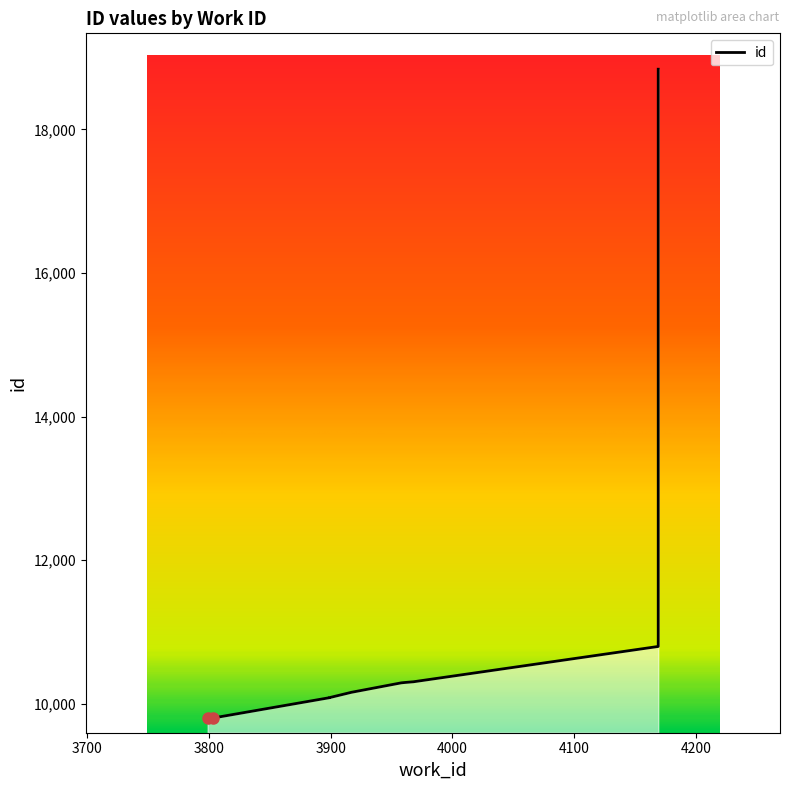

At which label is the value closest to 14317?

4169